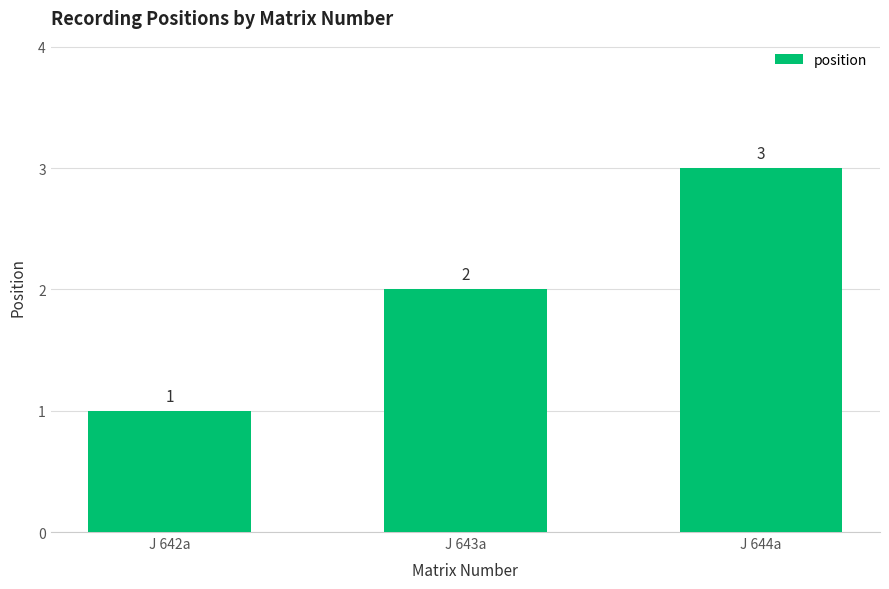

How many data points are less than 2?

1